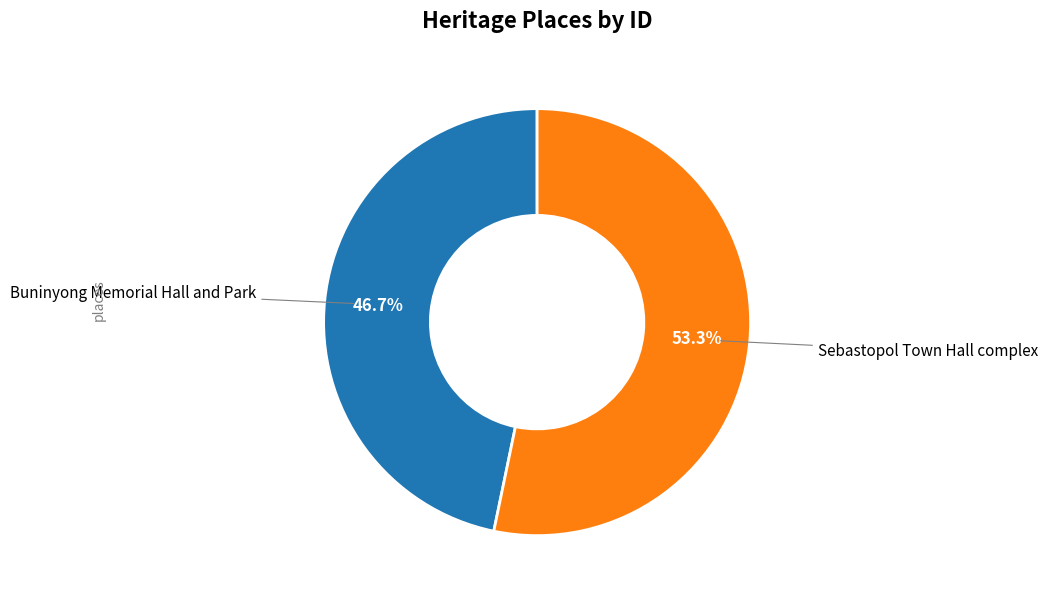

Is there any slice that represents more than half of the pie?

Yes